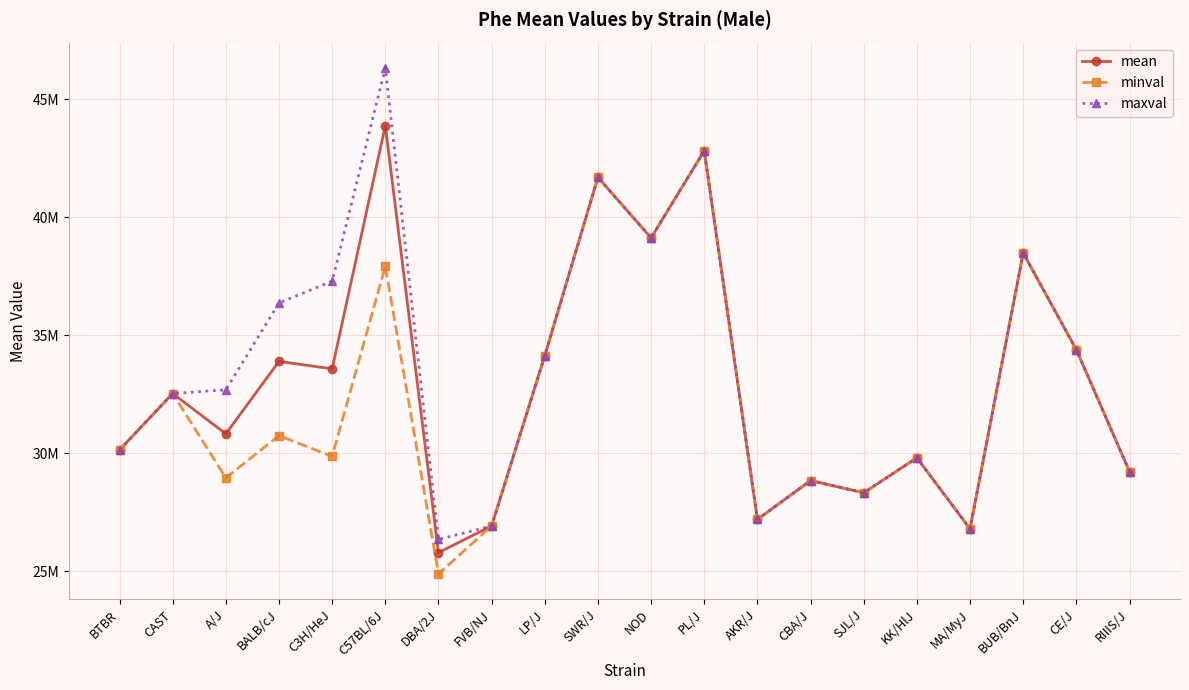

At CE/J, list the series in order from smallest to largest.

mean, minval, maxval